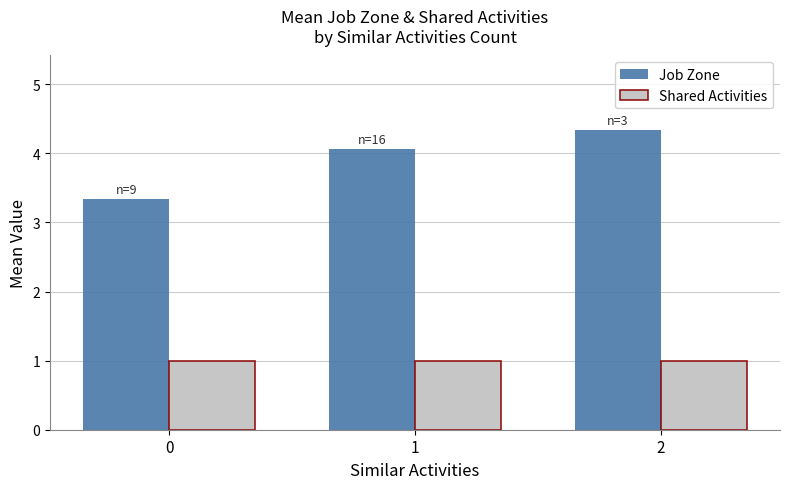

Which series has the widest spread of values?

Job Zone